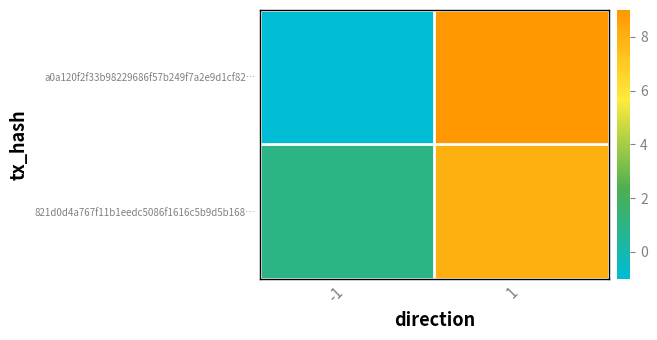

At which category is the sum across all series the highest?

1